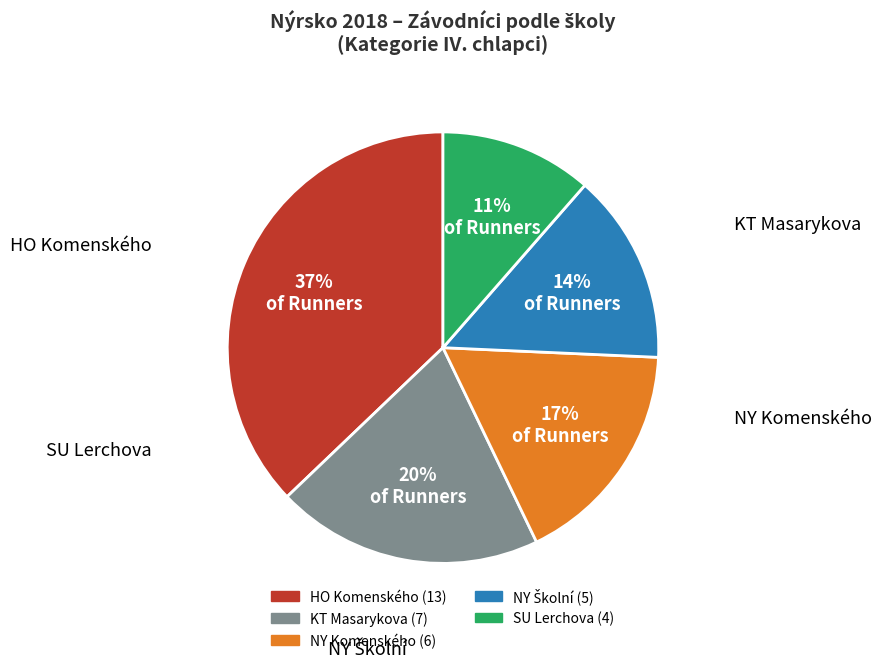

To the nearest percent, what is the difference between the largest and smallest slice percentages?

26%